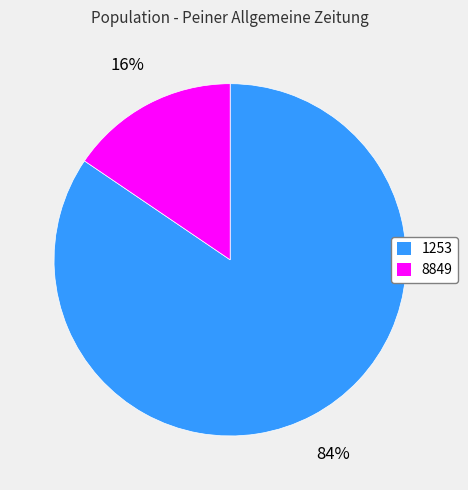

What is the largest slice in the pie chart?

1253